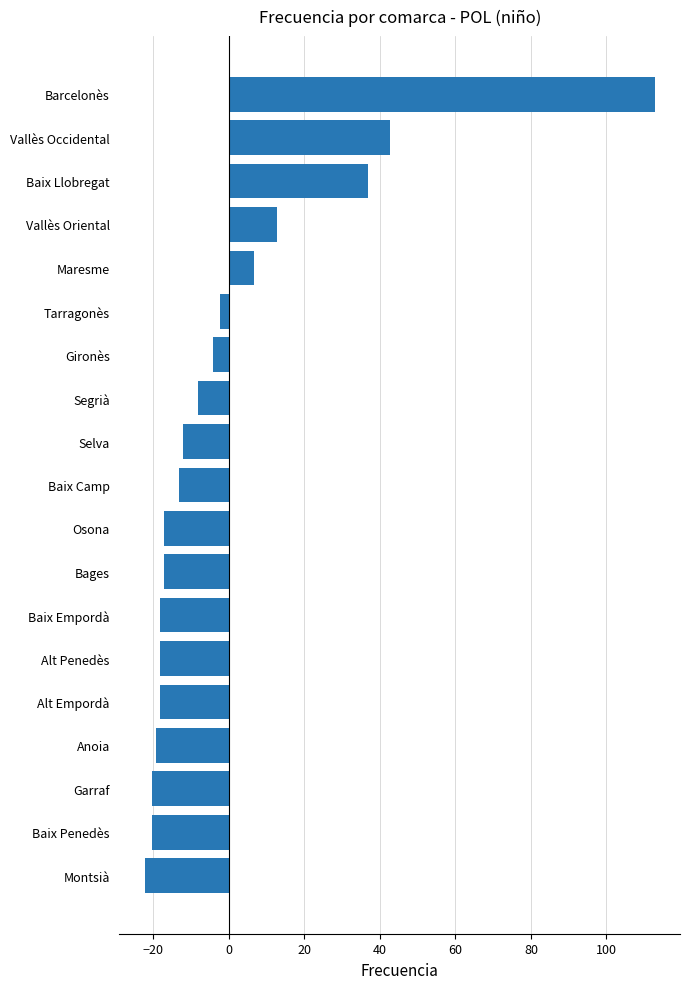

Reading bottom to top, extract all data points from this chart.

Montsià=-22.3	Baix Penedès=-20.3	Garraf=-20.3	Anoia=-19.3	Alt Empordà=-18.3	Alt Penedès=-18.3	Baix Empordà=-18.3	Bages=-17.3	Osona=-17.3	Baix Camp=-13.3	Selva=-12.3	Segrià=-8.3	Gironès=-4.3	Tarragonès=-2.3	Maresme=6.7	Vallès Oriental=12.7	Baix Llobregat=36.7	Vallès Occidental=42.7	Barcelonès=112.7